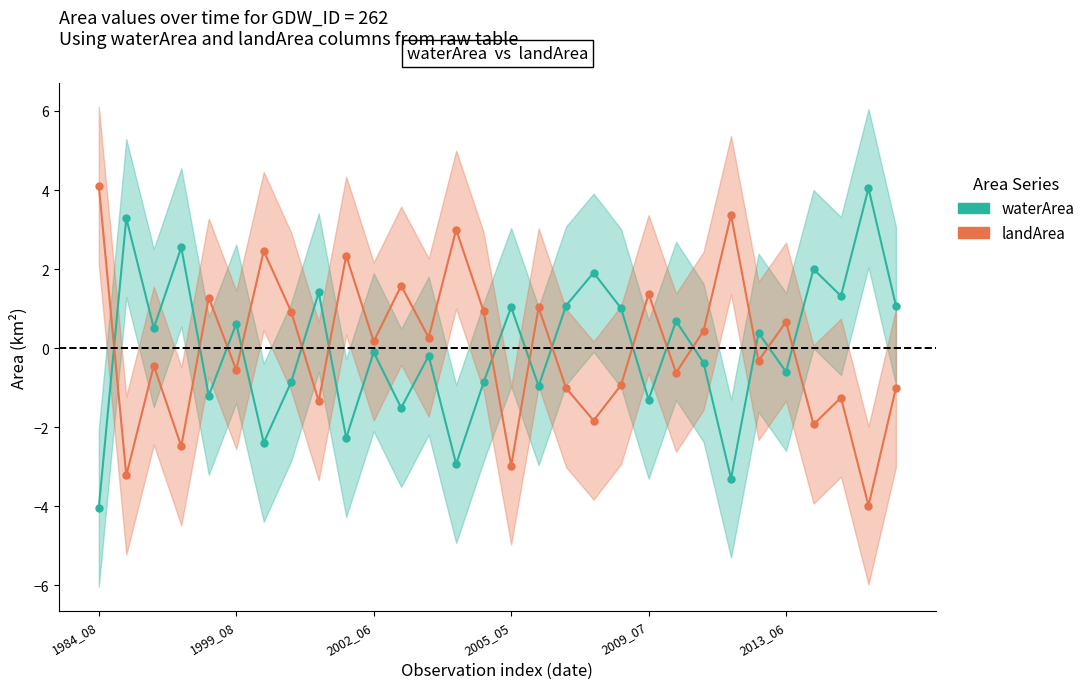

What is the minimum value shown in the chart?

-4.0